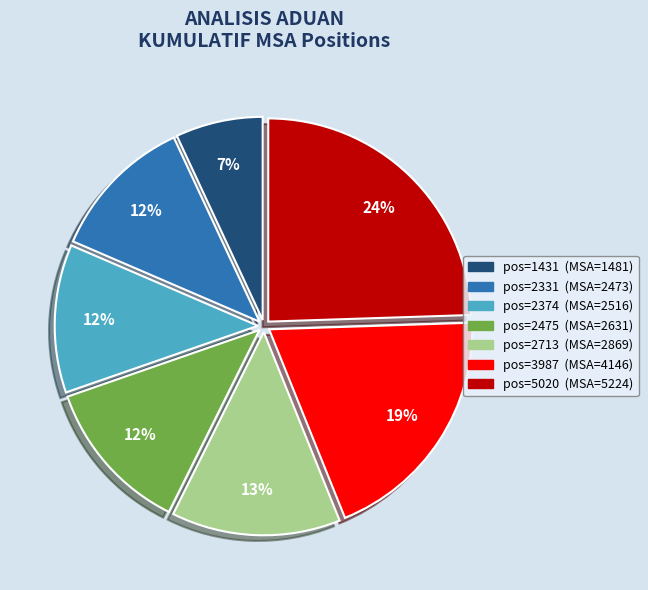

To the nearest percent, what is the average slice percentage?

14%